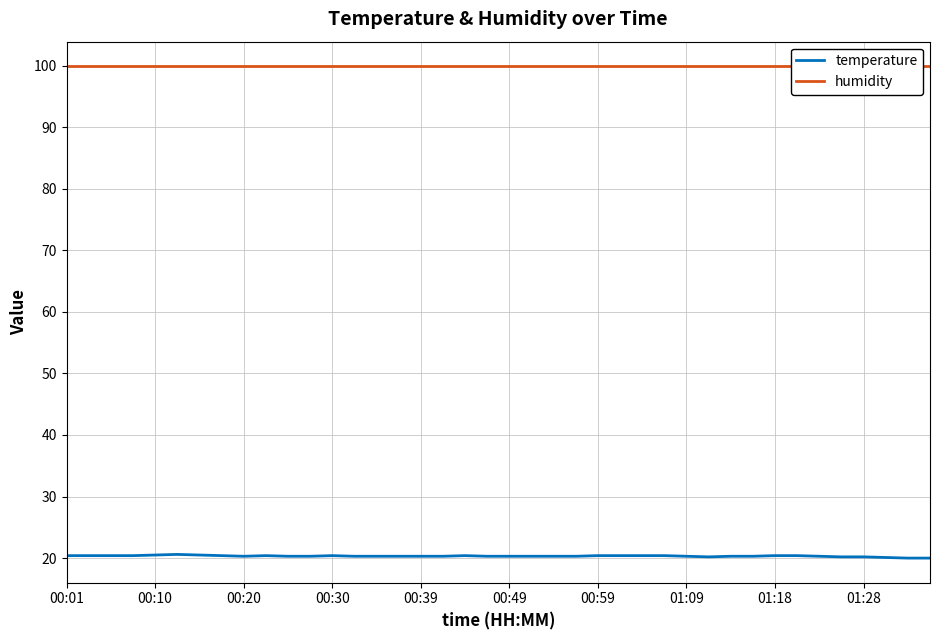

What is the maximum value for temperature?

20.6